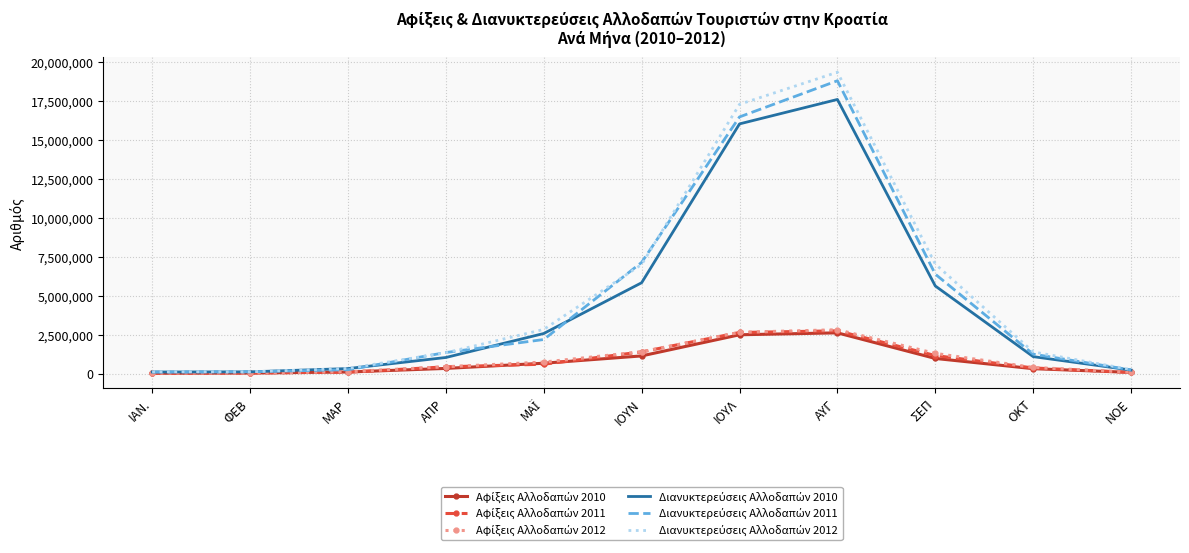

What is the difference between the highest and lowest values at ΙΟΥΛ?

14790423